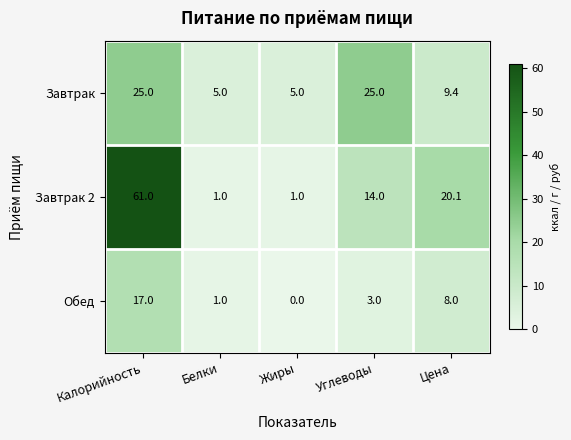

Which series has the largest range (max minus min)?

Завтрак 2